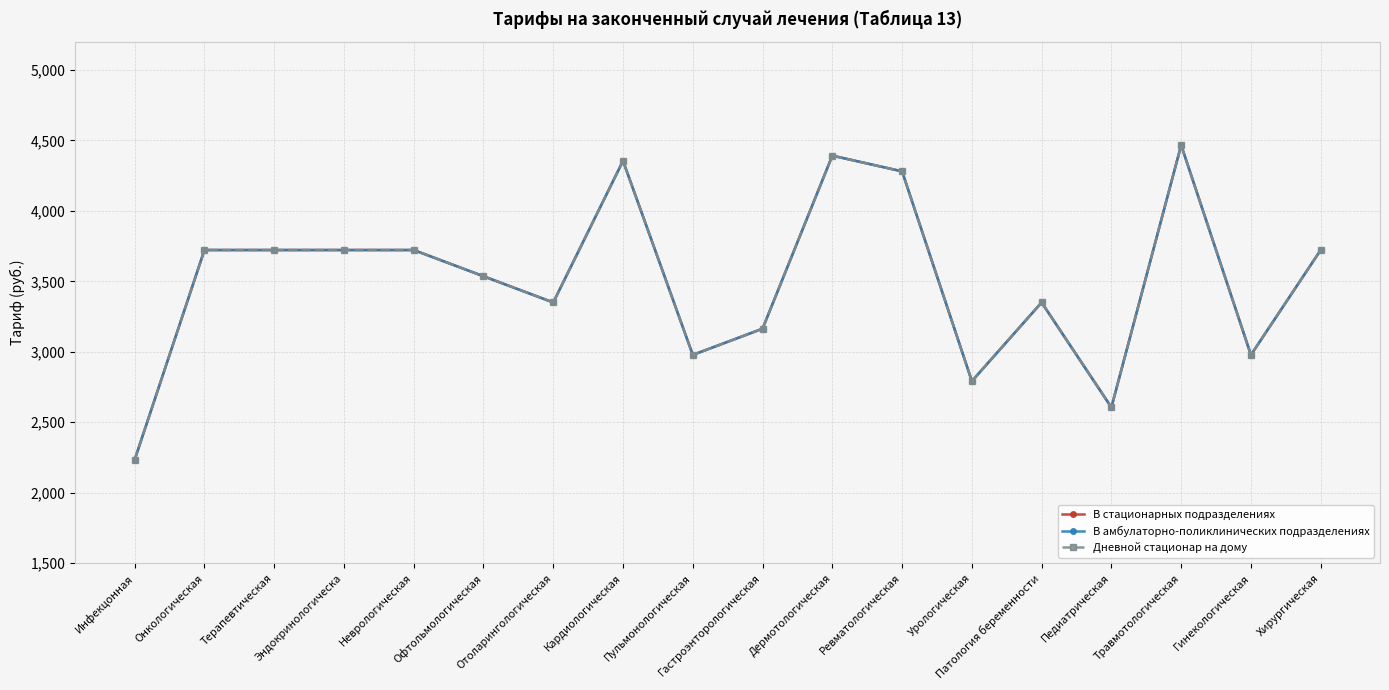

Does the chart have visible grid lines?

Yes